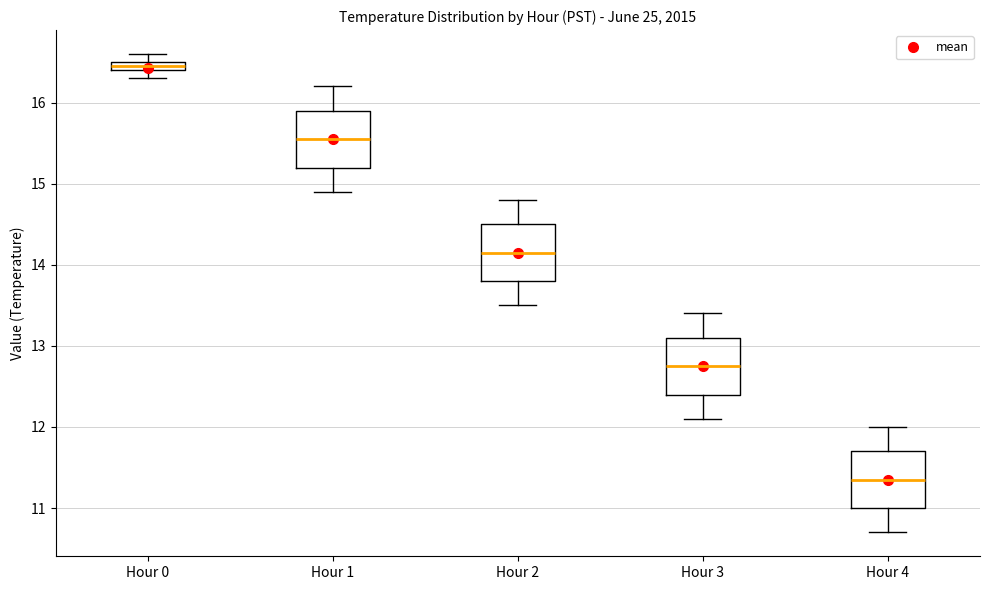

Where does the upper whisker of the box for Hour 0 end on the y-axis? The values are not printed on the chart, so give them approximately, as read against the axis.

16.6